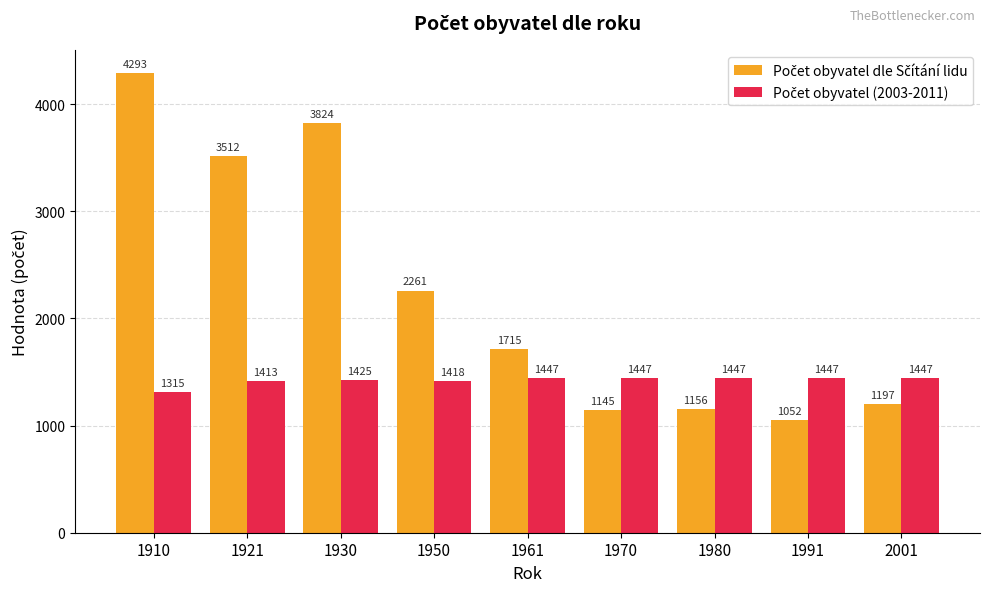

What is the total value across all series at 1910?

5608